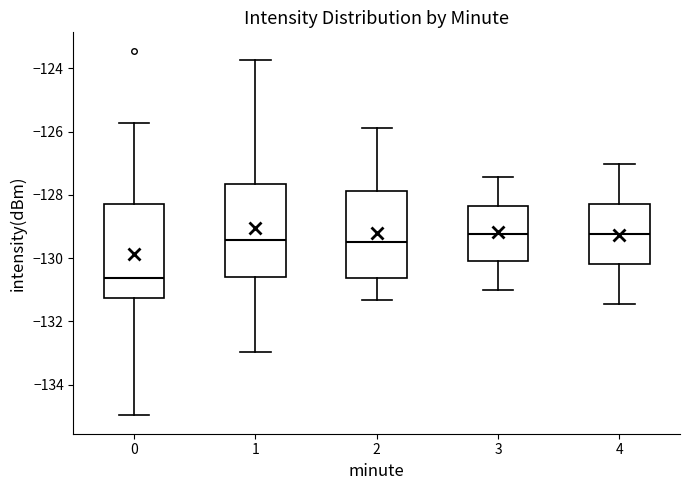

Reading left to right, transcribe this box plot: for each box, give where its median line is, the range the box spans, and where its two whiskers end, as read against the y-axis. The values are not printed on the chart, so give them approximately, as read against the axis.

0: median -130.6, box -131.2 to -128.2, whiskers -135.0 to -125.8
1: median -129.4, box -130.6 to -127.6, whiskers -133.0 to -123.8
2: median -129.6, box -130.6 to -127.8, whiskers -131.4 to -125.8
3: median -129.2, box -130.0 to -128.4, whiskers -131.0 to -127.4
4: median -129.2, box -130.2 to -128.2, whiskers -131.4 to -127.0